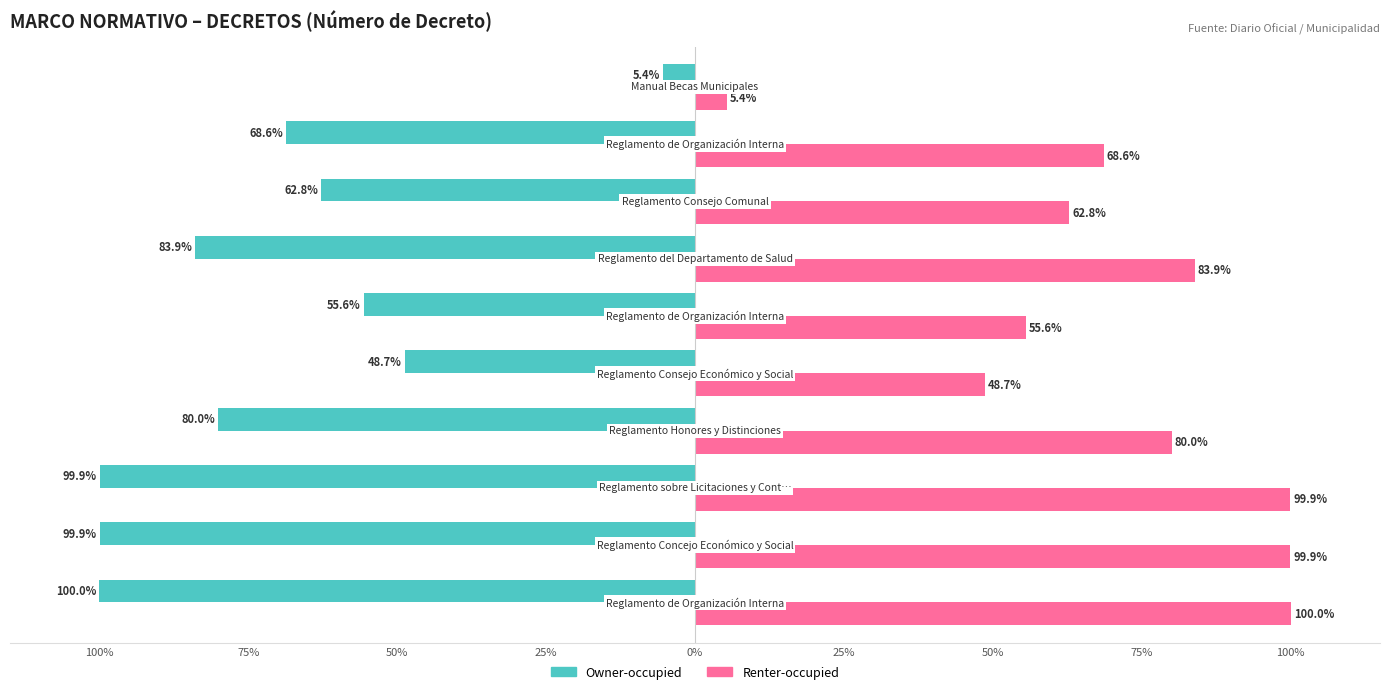

What are all the series names shown in the legend?

Owner-occupied, Renter-occupied